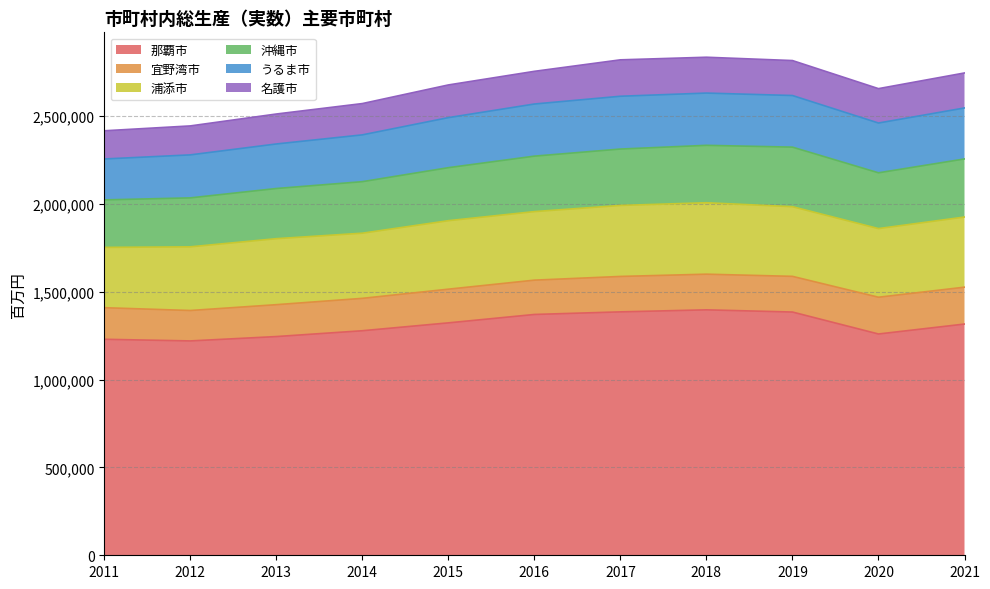

At which label does 浦添市 reach its peak?

2018